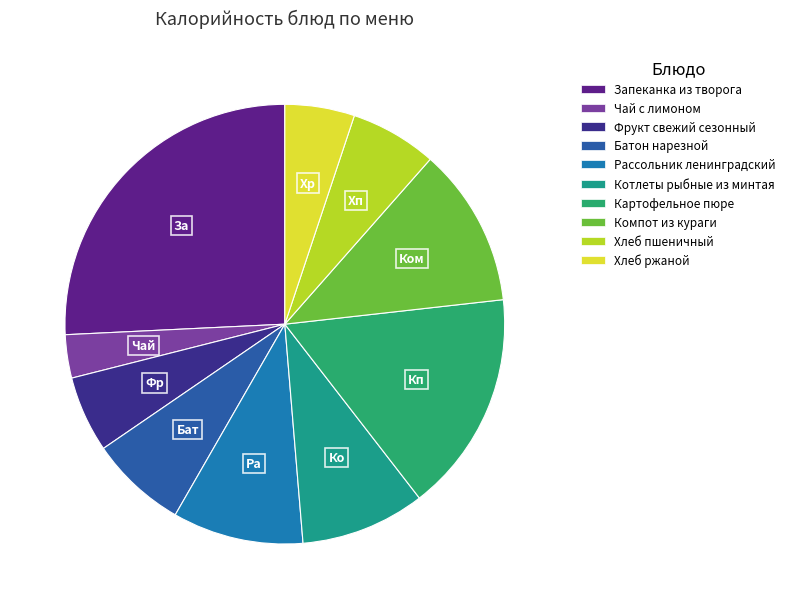

Does Чай с лимоном represent more than half of the total?

No